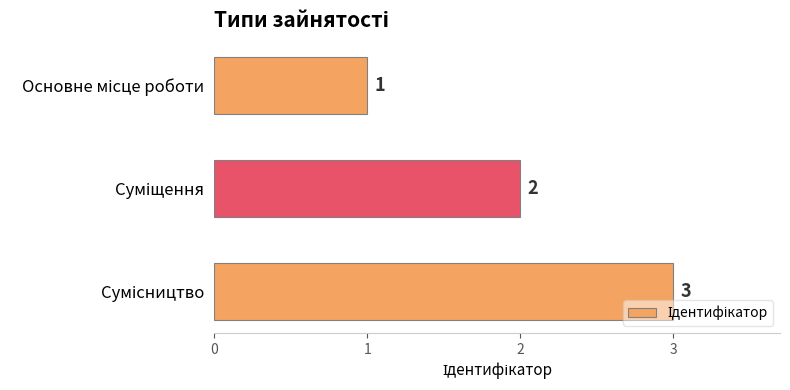

What is the sum of all values?

6